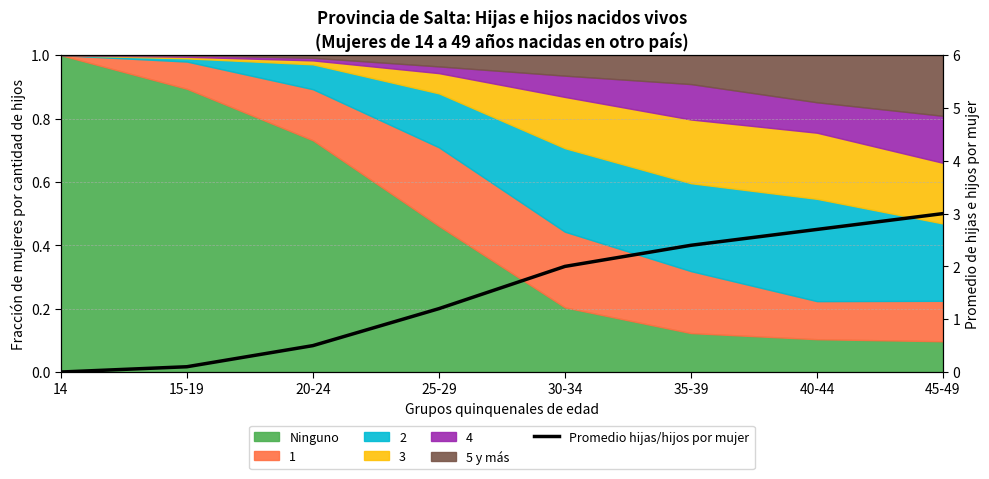

How many values are above zero?

7